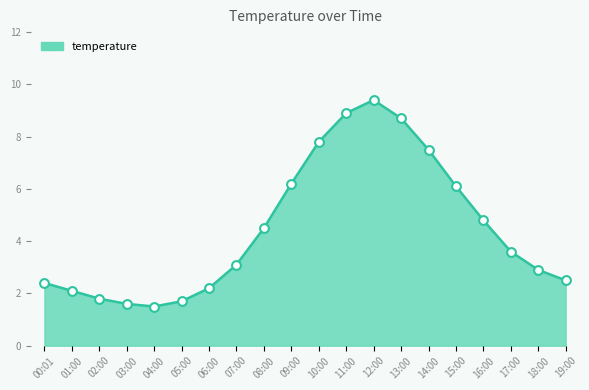

Between 19:00 and 11:00, which is larger?

11:00